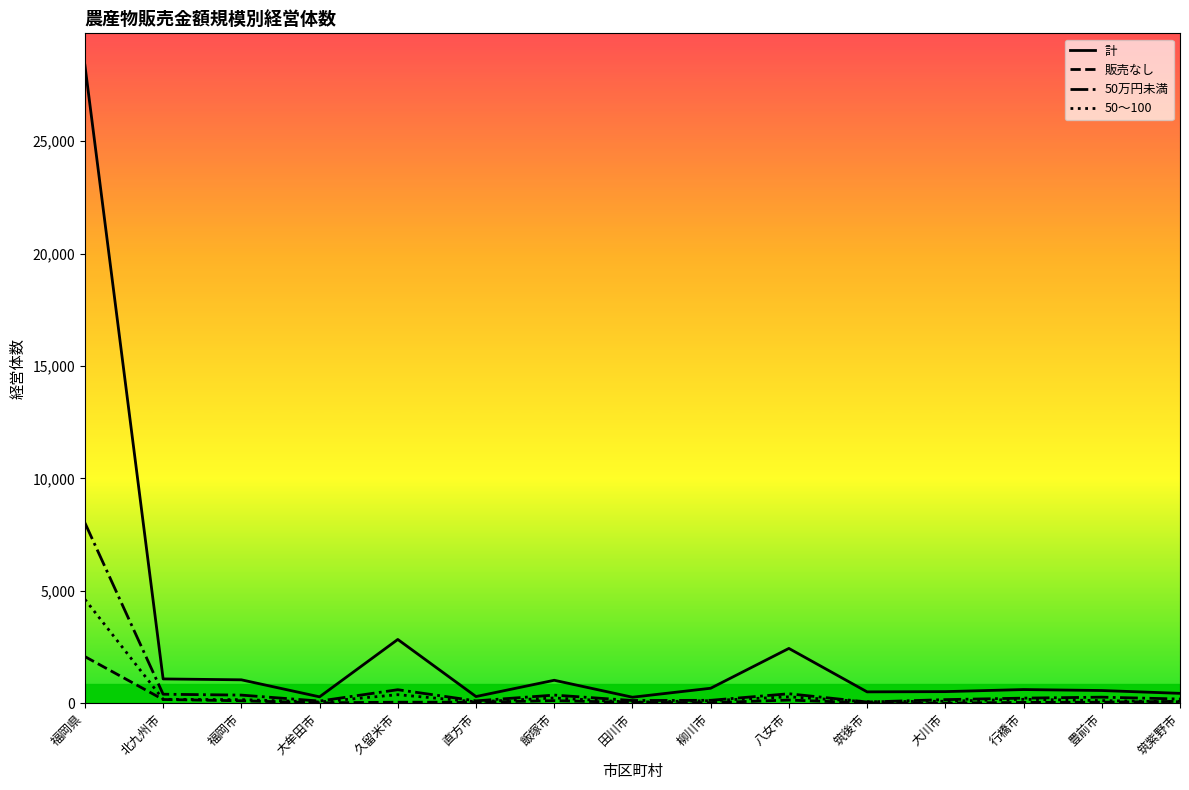

Which series has the widest spread of values?

計